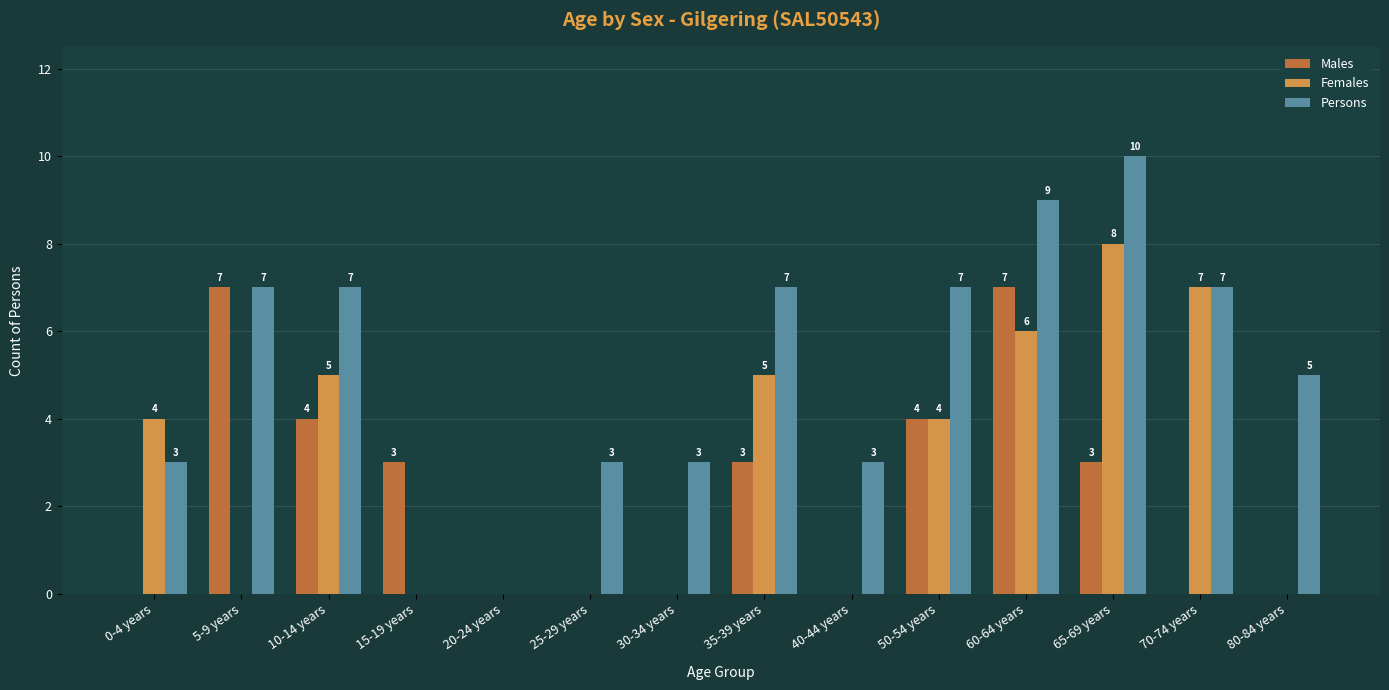

Which series has the largest total across all categories?

Persons